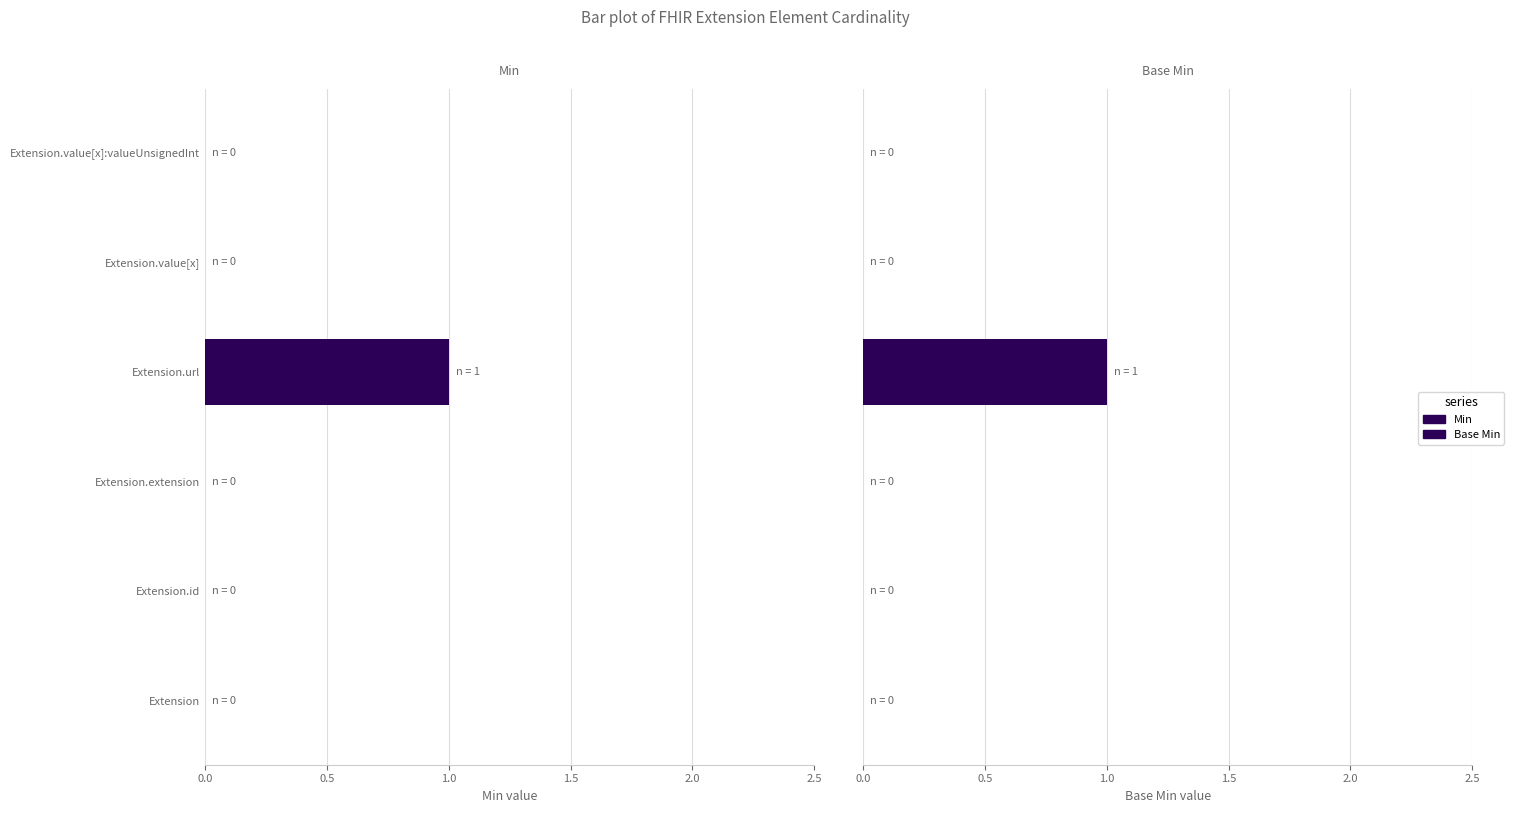

Is the value of Min at Extension.id greater than the value of Base Min at Extension?

No